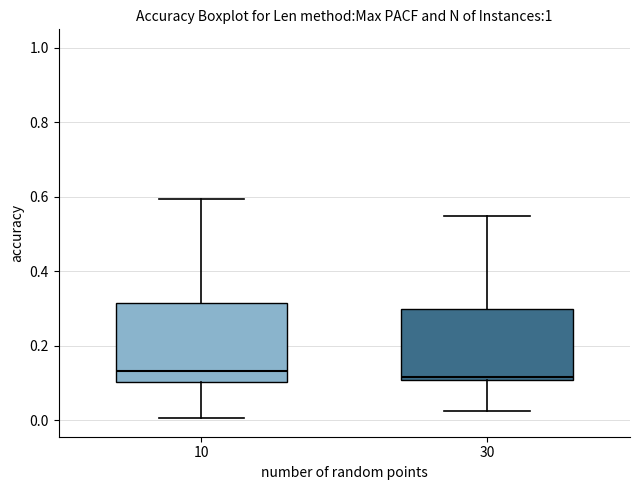

Reading left to right, transcribe this box plot: for each box, give where its median line is, the range the box spans, and where its two whiskers end, as read against the y-axis. The values are not printed on the chart, so give them approximately, as read against the axis.

10: median 0.14, box 0.10 to 0.32, whiskers 0.00 to 0.60
30: median 0.12, box 0.10 to 0.30, whiskers 0.02 to 0.56